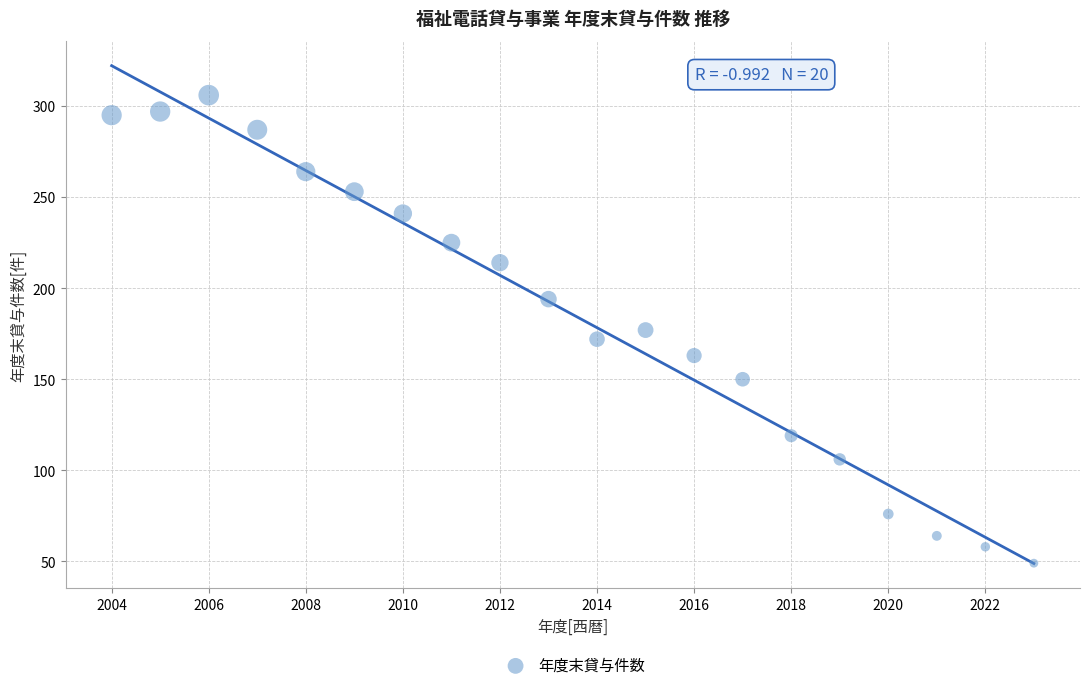

What is the range of Y values (max minus min)?

257